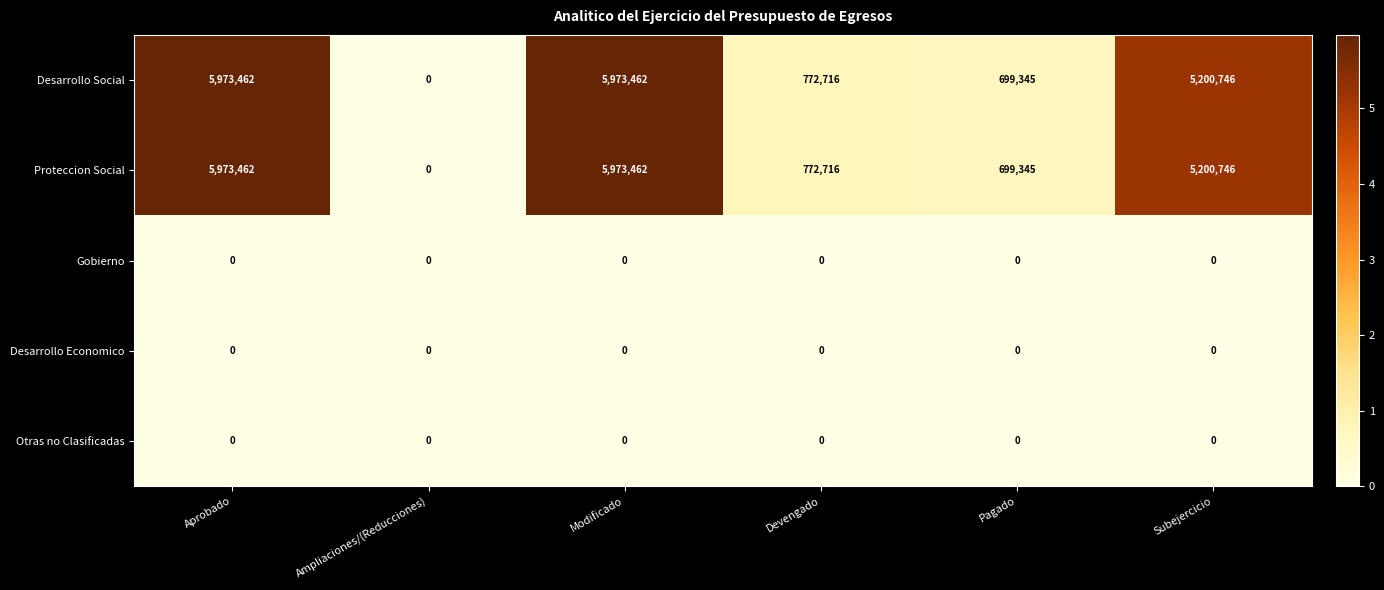

Reading left to right, extract all data points from this chart.

Desarrollo Social: 5973462	0	5973462	772716	699345	5200746
Proteccion Social: 5973462	0	5973462	772716	699345	5200746
Gobierno: 0	0	0	0	0	0
Desarrollo Economico: 0	0	0	0	0	0
Otras no Clasificadas: 0	0	0	0	0	0